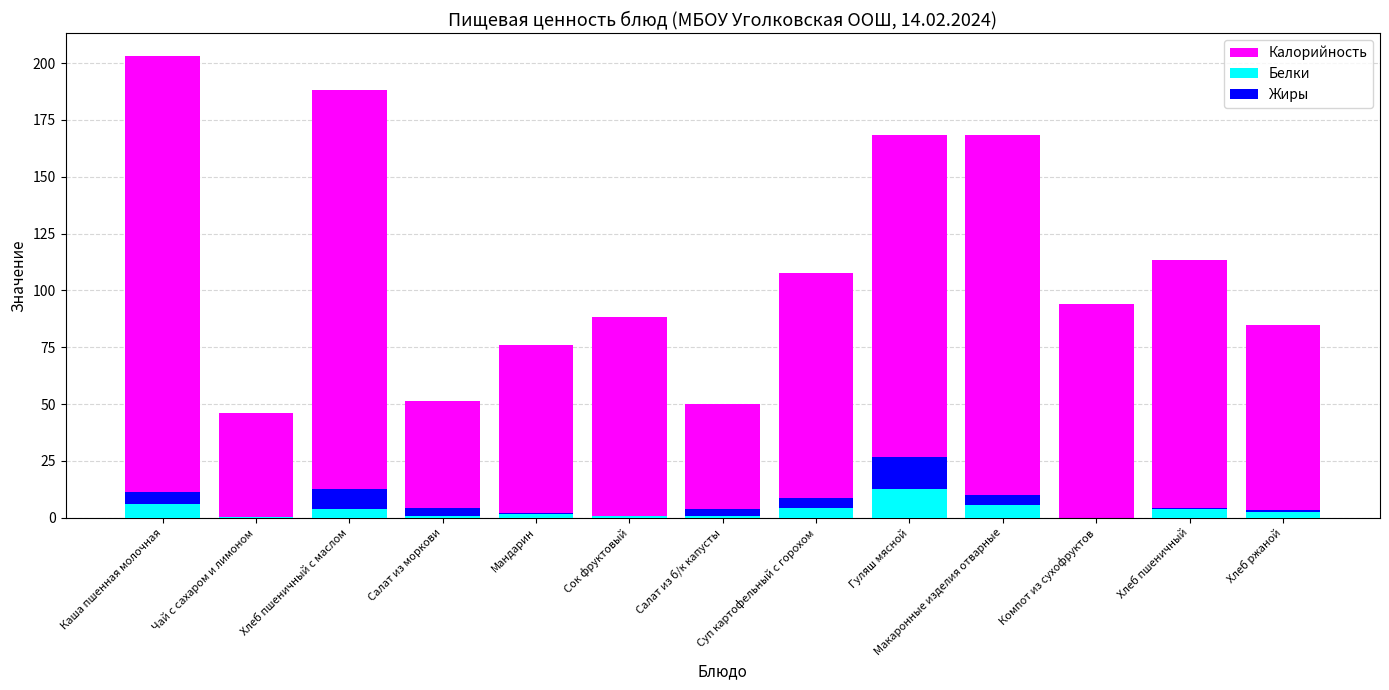

Reading left to right, list all the values displayed in this chart.

Калорийность: 203.0	46.0	188.2	51.4	76.0	88.5	49.9	107.8	168.2	168.4	94.2	113.2	85.0
Белки: 6.2	0.4	3.8	0.7	1.6	0.7	0.9	4.4	12.7	5.5	0.0	3.8	2.8
Жиры: 5.3	0.0	8.6	3.8	0.4	0.0	3.0	4.2	13.9	4.5	0.0	0.5	0.5